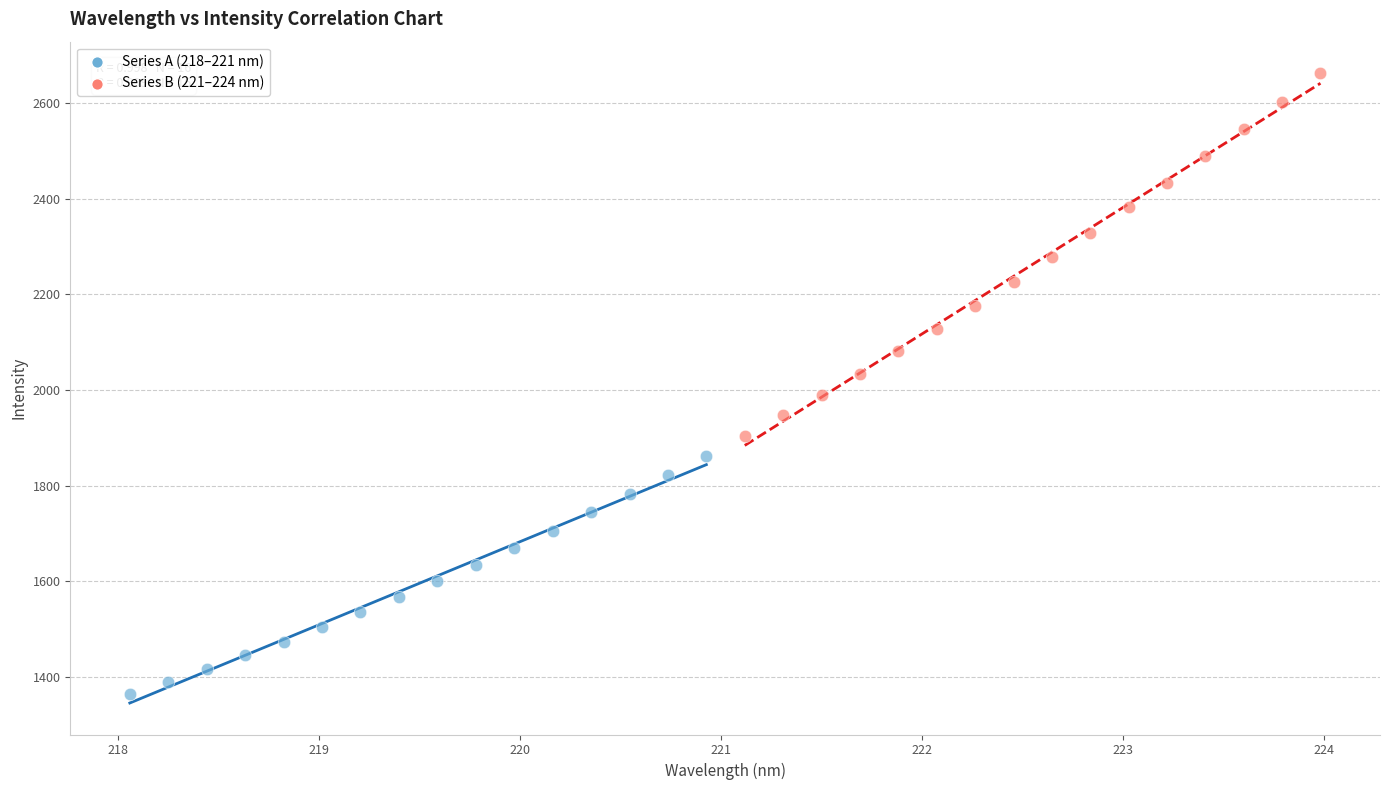

What are all the series names shown in the legend?

Series A (218–221 nm), Series B (221–224 nm)